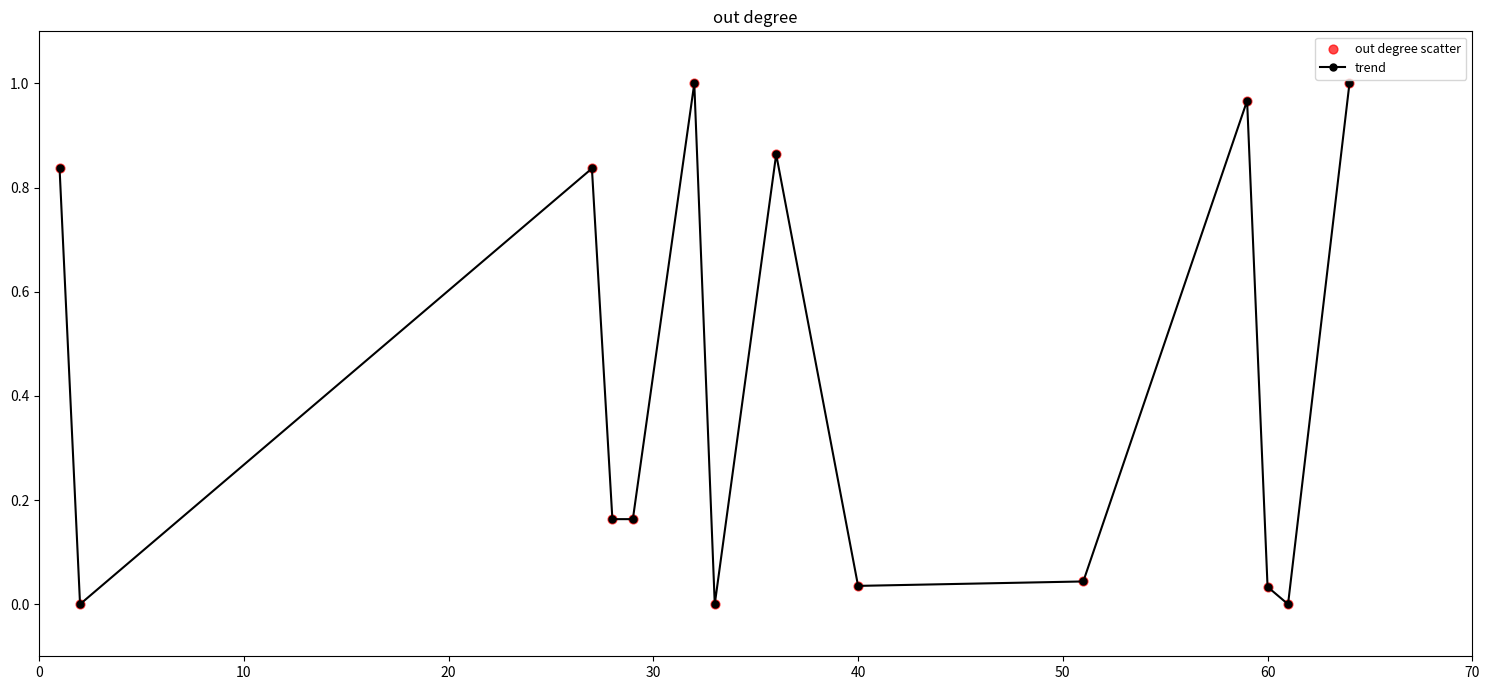

True or false: the data has more than 2 interior local peaks.

True